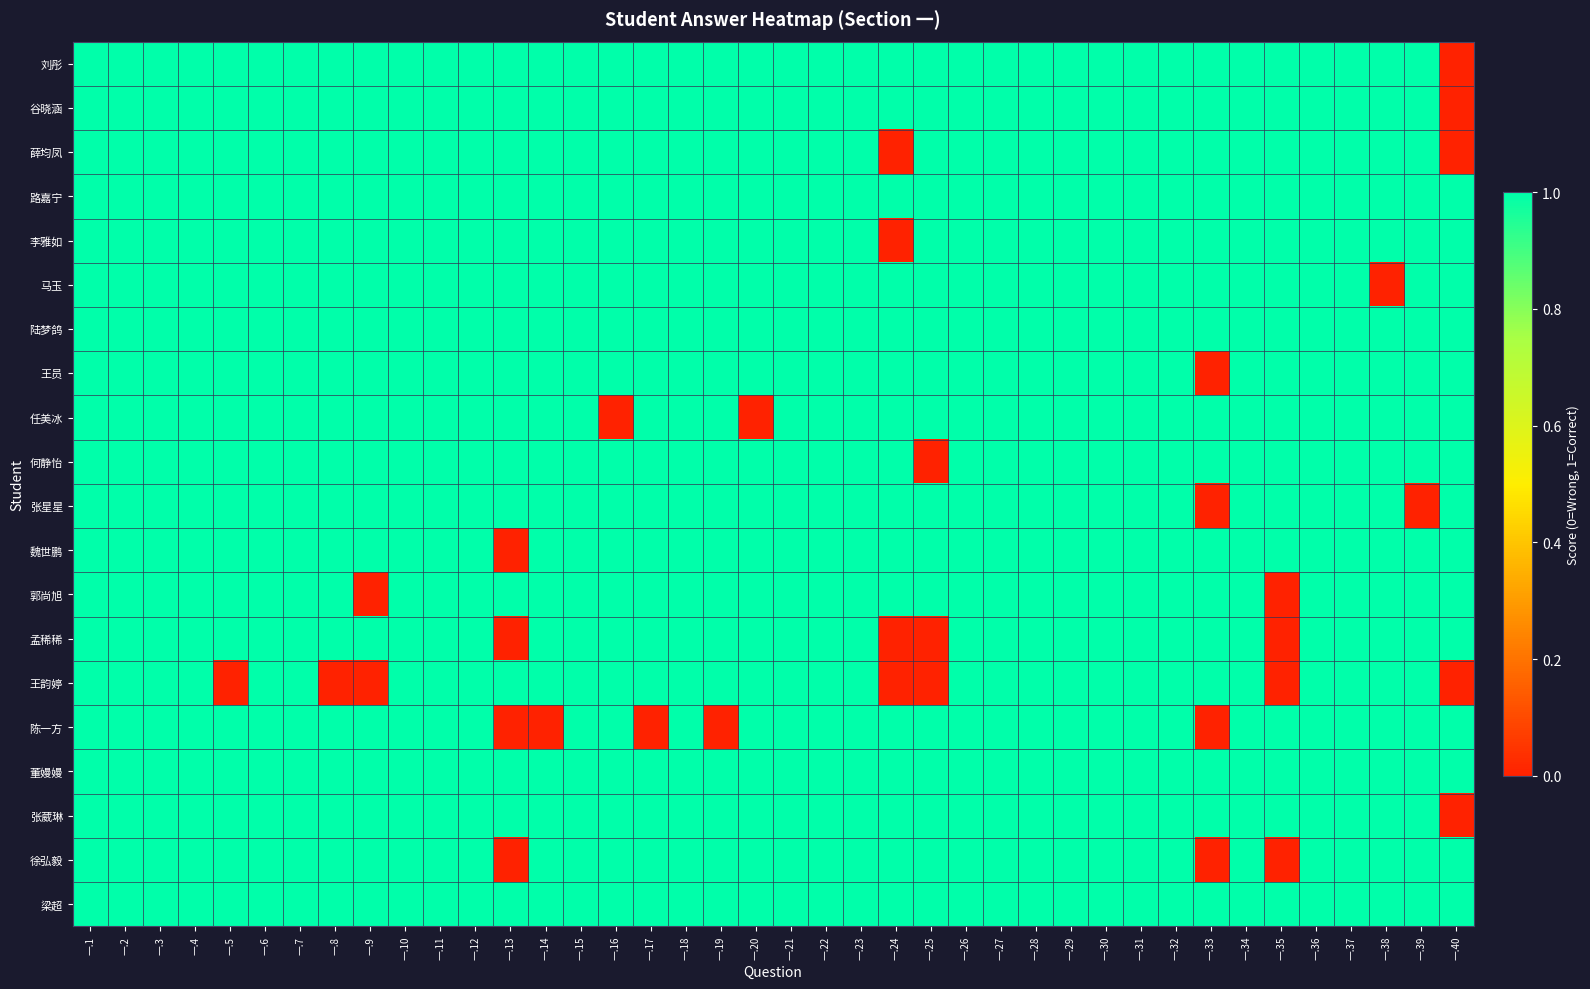

What is the maximum value shown in the chart?

1